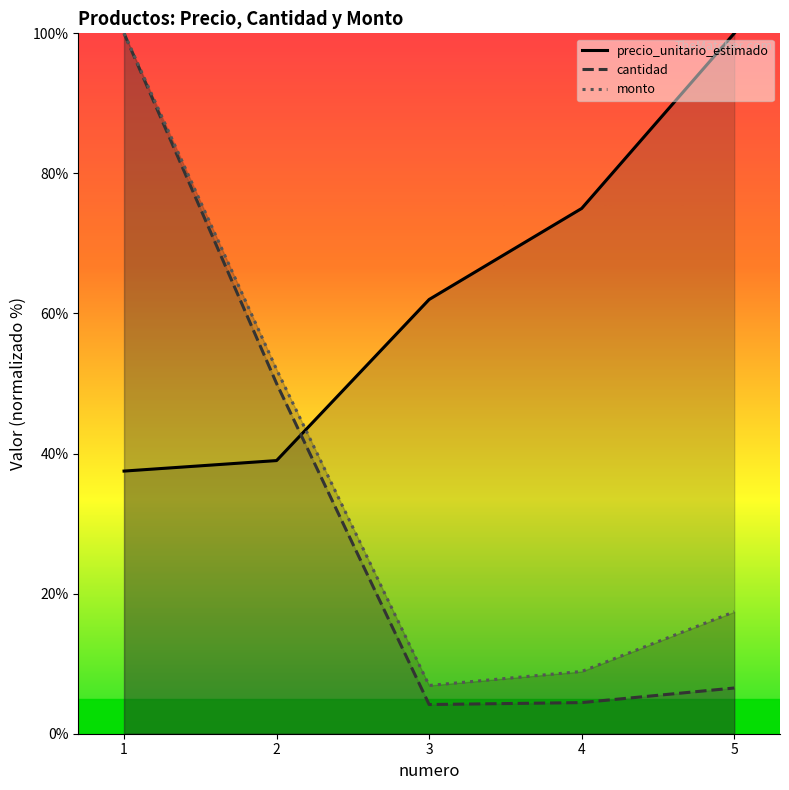

What is the smallest value displayed?

4.2